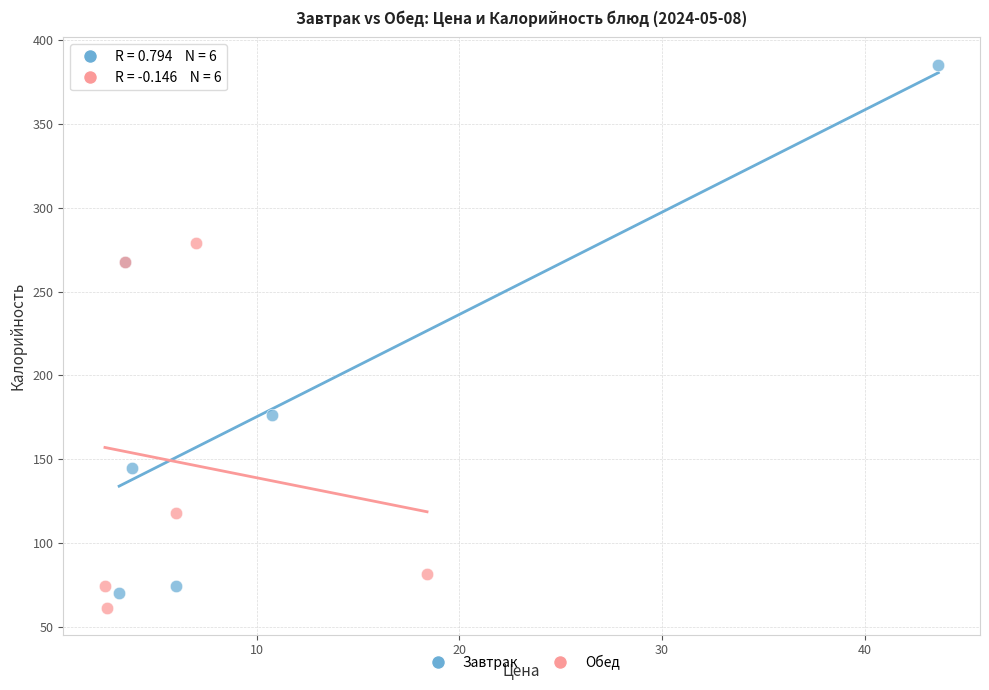

Which series contains the highest Y value?

Завтрак